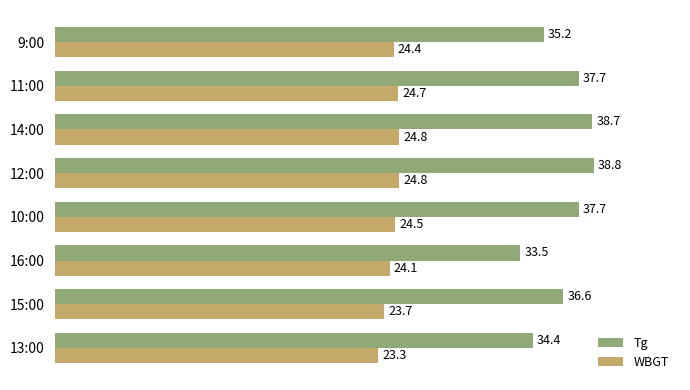

At which category is the sum across all series the highest?

12:00